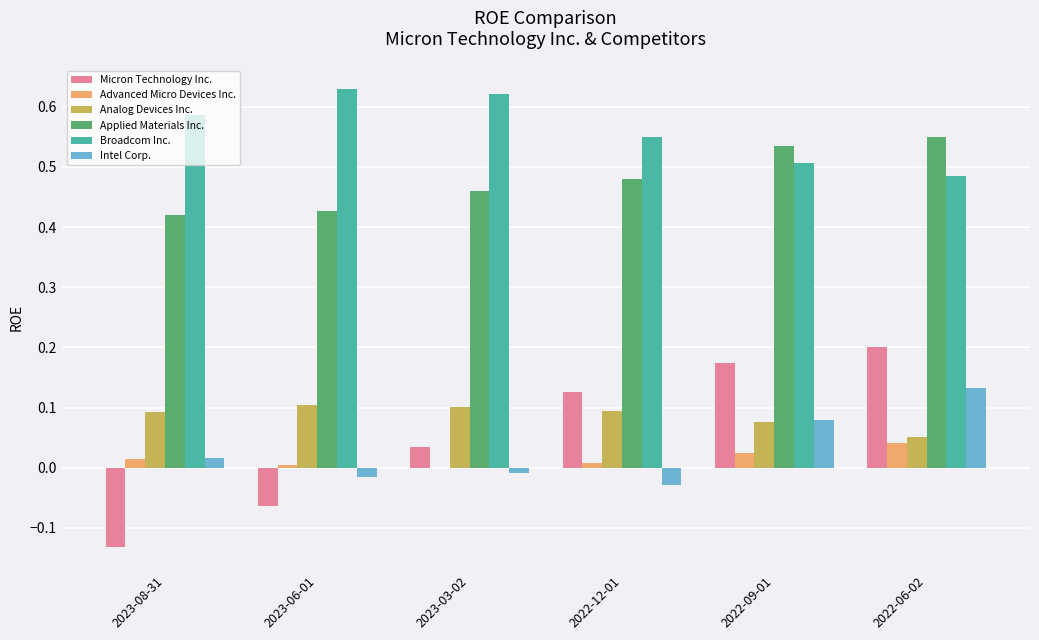

Between 2023-08-31 and 2022-06-02, which series saw the biggest shift?

Micron Technology Inc.